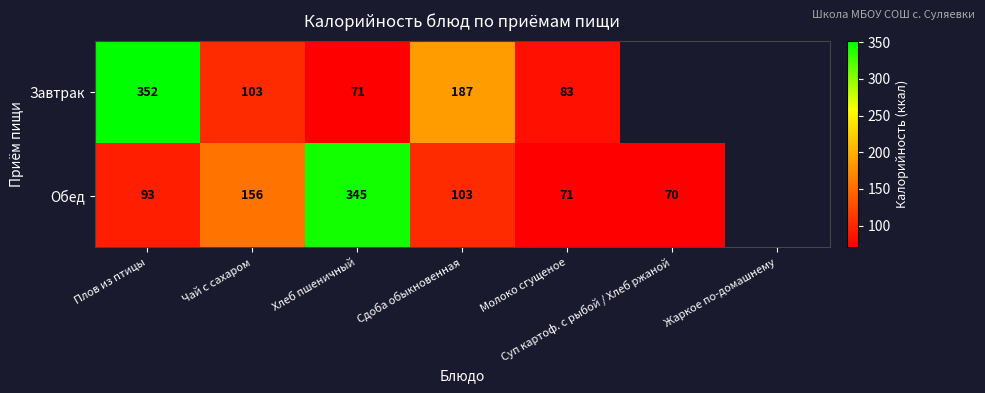

At Сдоба обыкновенная, list the series in order from smallest to largest.

Обед, Завтрак